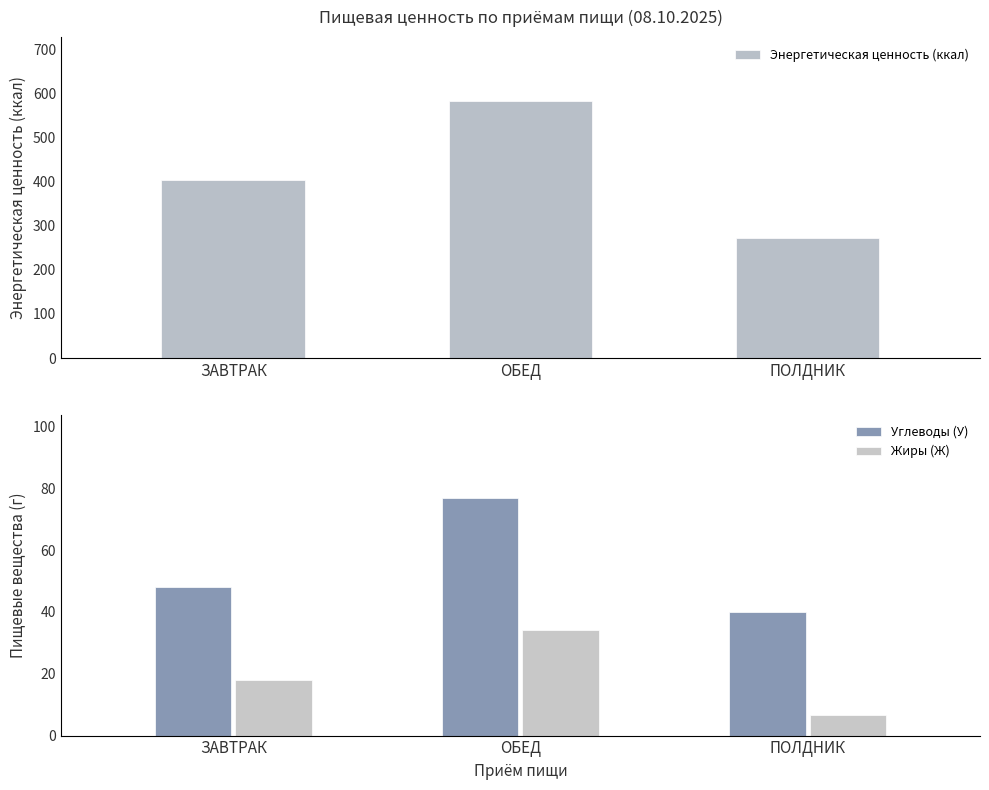

What is the spread (max minus min) of values at ОБЕД?

547.8